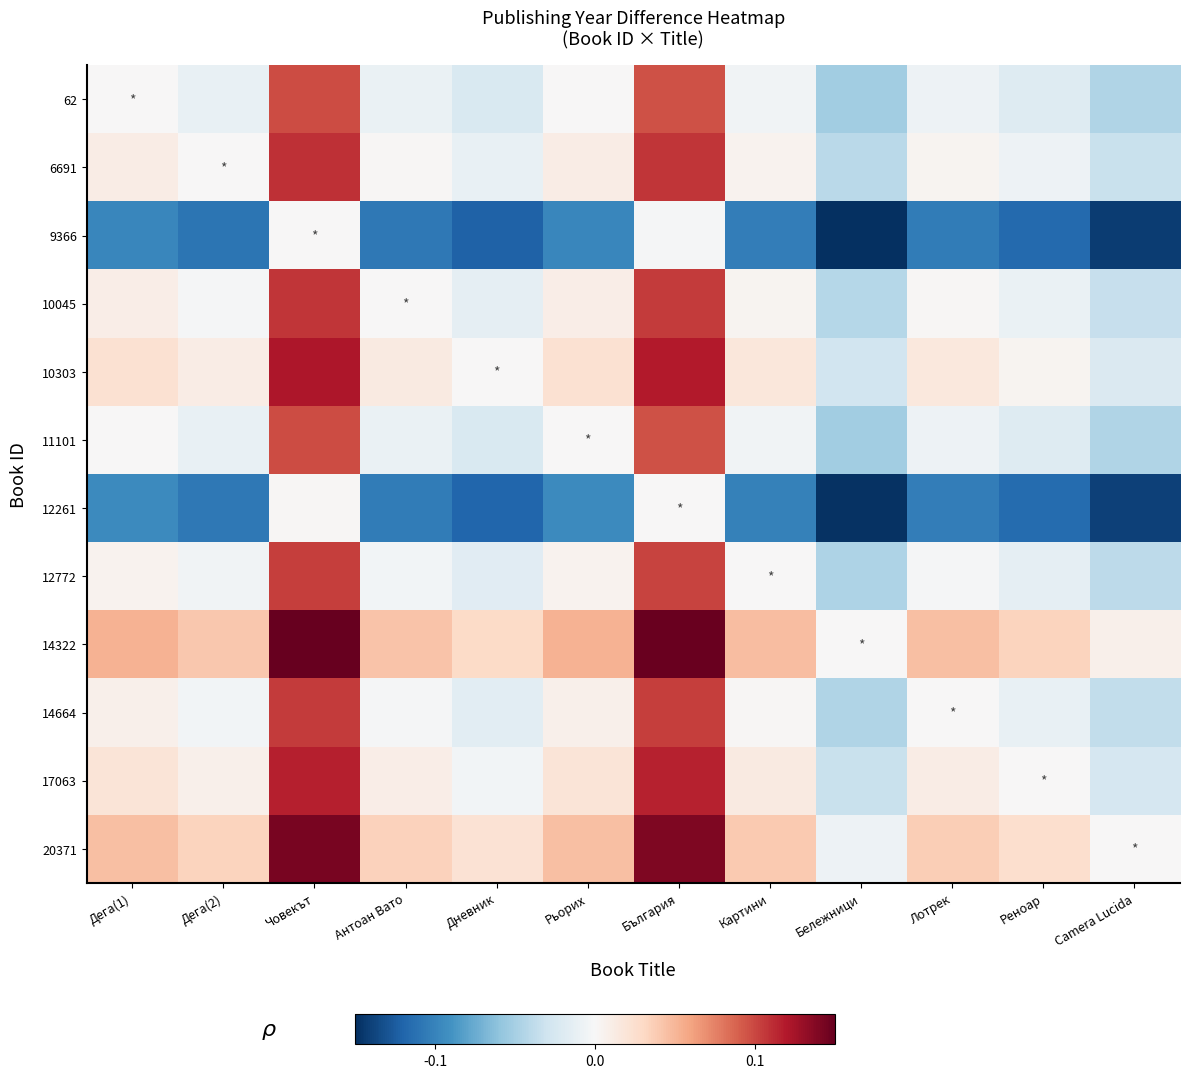

Reading right to left, extract all data points from this chart.

62: Camera Lucida=-0.0	Реноар=-0.0	Лотрек=-0.0	Бележници=-0.1	Картини=-0.0	България=0.1	Рьорих=0.0	Дневник=-0.0	Антоан Вато=-0.0	Човекът=0.1	Дега(2)=-0.0	Дега(1)=0.0
6691: Camera Lucida=-0.0	Реноар=-0.0	Лотрек=0.0	Бележници=-0.0	Картини=0.0	България=0.1	Рьорих=0.0	Дневник=-0.0	Антоан Вато=0.0	Човекът=0.1	Дега(2)=0.0	Дега(1)=0.0
9366: Camera Lucida=-0.1	Реноар=-0.1	Лотрек=-0.1	Бележници=-0.1	Картини=-0.1	България=-0.0	Рьорих=-0.1	Дневник=-0.1	Антоан Вато=-0.1	Човекът=0.0	Дега(2)=-0.1	Дега(1)=-0.1
10045: Camera Lucida=-0.0	Реноар=-0.0	Лотрек=0.0	Бележници=-0.0	Картини=0.0	България=0.1	Рьорих=0.0	Дневник=-0.0	Антоан Вато=0.0	Човекът=0.1	Дега(2)=-0.0	Дега(1)=0.0
10303: Camera Lucida=-0.0	Реноар=0.0	Лотрек=0.0	Бележници=-0.0	Картини=0.0	България=0.1	Рьорих=0.0	Дневник=0.0	Антоан Вато=0.0	Човекът=0.1	Дега(2)=0.0	Дега(1)=0.0
11101: Camera Lucida=-0.0	Реноар=-0.0	Лотрек=-0.0	Бележници=-0.1	Картини=-0.0	България=0.1	Рьорих=0.0	Дневник=-0.0	Антоан Вато=-0.0	Човекът=0.1	Дега(2)=-0.0	Дега(1)=0.0
12261: Camera Lucida=-0.1	Реноар=-0.1	Лотрек=-0.1	Бележници=-0.1	Картини=-0.1	България=0.0	Рьорих=-0.1	Дневник=-0.1	Антоан Вато=-0.1	Човекът=0.0	Дега(2)=-0.1	Дега(1)=-0.1
12772: Camera Lucida=-0.0	Реноар=-0.0	Лотрек=-0.0	Бележници=-0.0	Картини=0.0	България=0.1	Рьорих=0.0	Дневник=-0.0	Антоан Вато=-0.0	Човекът=0.1	Дега(2)=-0.0	Дега(1)=0.0
14322: Camera Lucida=0.0	Реноар=0.0	Лотрек=0.0	Бележници=0.0	Картини=0.0	България=0.1	Рьорих=0.1	Дневник=0.0	Антоан Вато=0.0	Човекът=0.1	Дега(2)=0.0	Дега(1)=0.1
14664: Camera Lucida=-0.0	Реноар=-0.0	Лотрек=0.0	Бележници=-0.0	Картини=0.0	България=0.1	Рьорих=0.0	Дневник=-0.0	Антоан Вато=-0.0	Човекът=0.1	Дега(2)=-0.0	Дега(1)=0.0
17063: Camera Lucida=-0.0	Реноар=0.0	Лотрек=0.0	Бележници=-0.0	Картини=0.0	България=0.1	Рьорих=0.0	Дневник=-0.0	Антоан Вато=0.0	Човекът=0.1	Дега(2)=0.0	Дега(1)=0.0
20371: Camera Lucida=0.0	Реноар=0.0	Лотрек=0.0	Бележници=-0.0	Картини=0.0	България=0.1	Рьорих=0.0	Дневник=0.0	Антоан Вато=0.0	Човекът=0.1	Дега(2)=0.0	Дега(1)=0.0